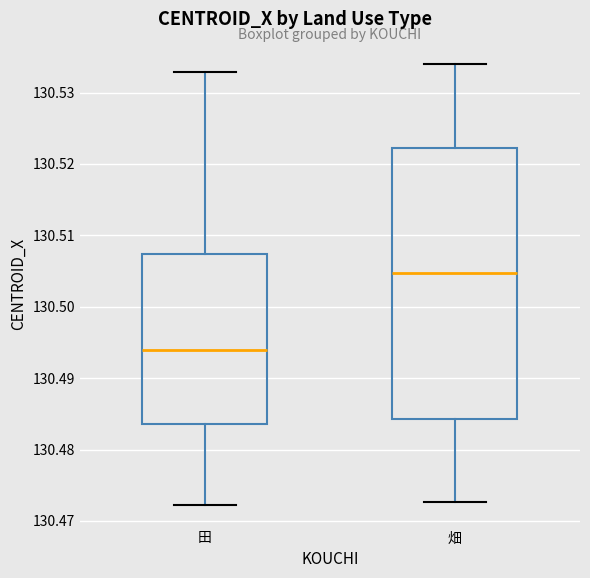

Which box is the tallest, from its lower edge to its upper edge?

畑